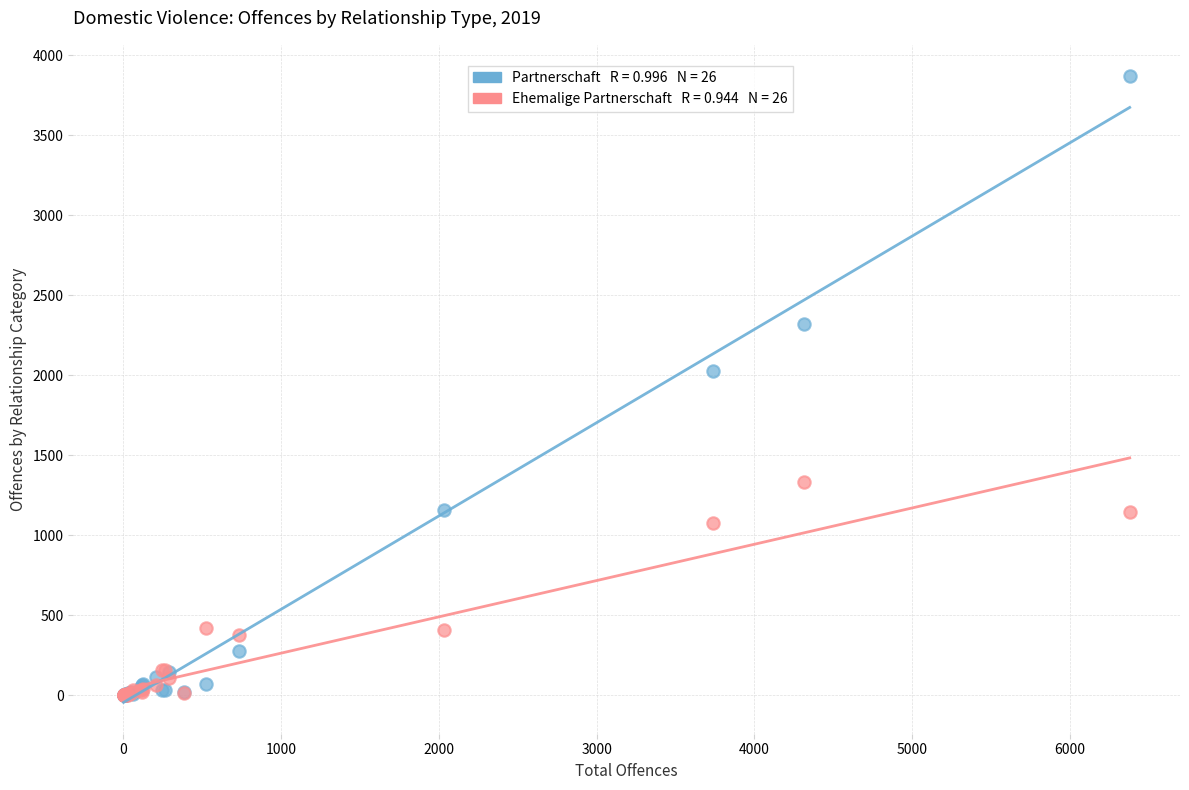

Across all series, what Y value is closest to 1934?

2027